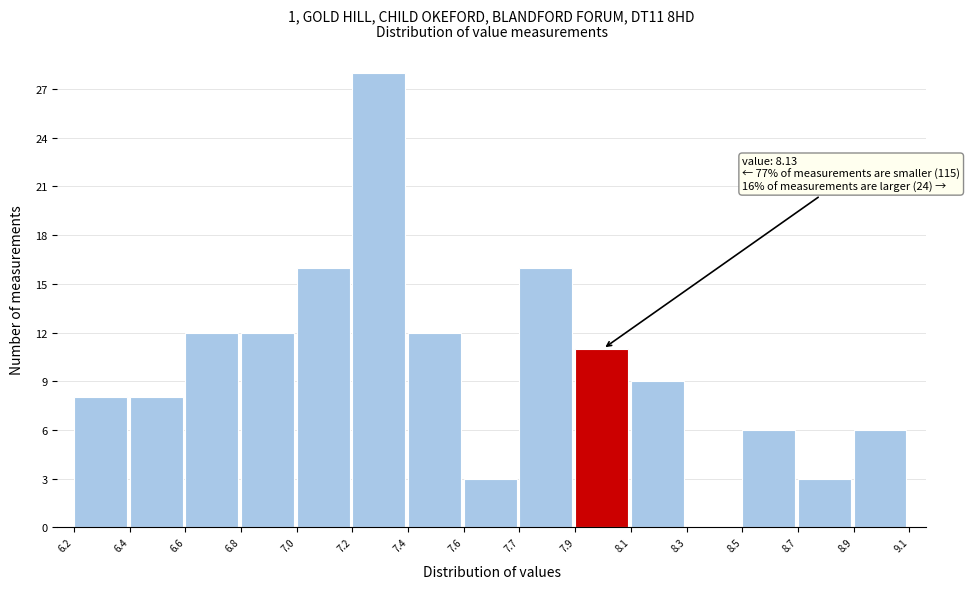

Reading left to right, list all the values displayed in this chart.

6.2=8	6.4=8	6.6=12	6.8=12	7.0=16	7.2=28	7.4=12	7.6=3	7.7=16	7.9=11	8.1=9	8.3=0	8.5=6	8.7=3	8.9=6